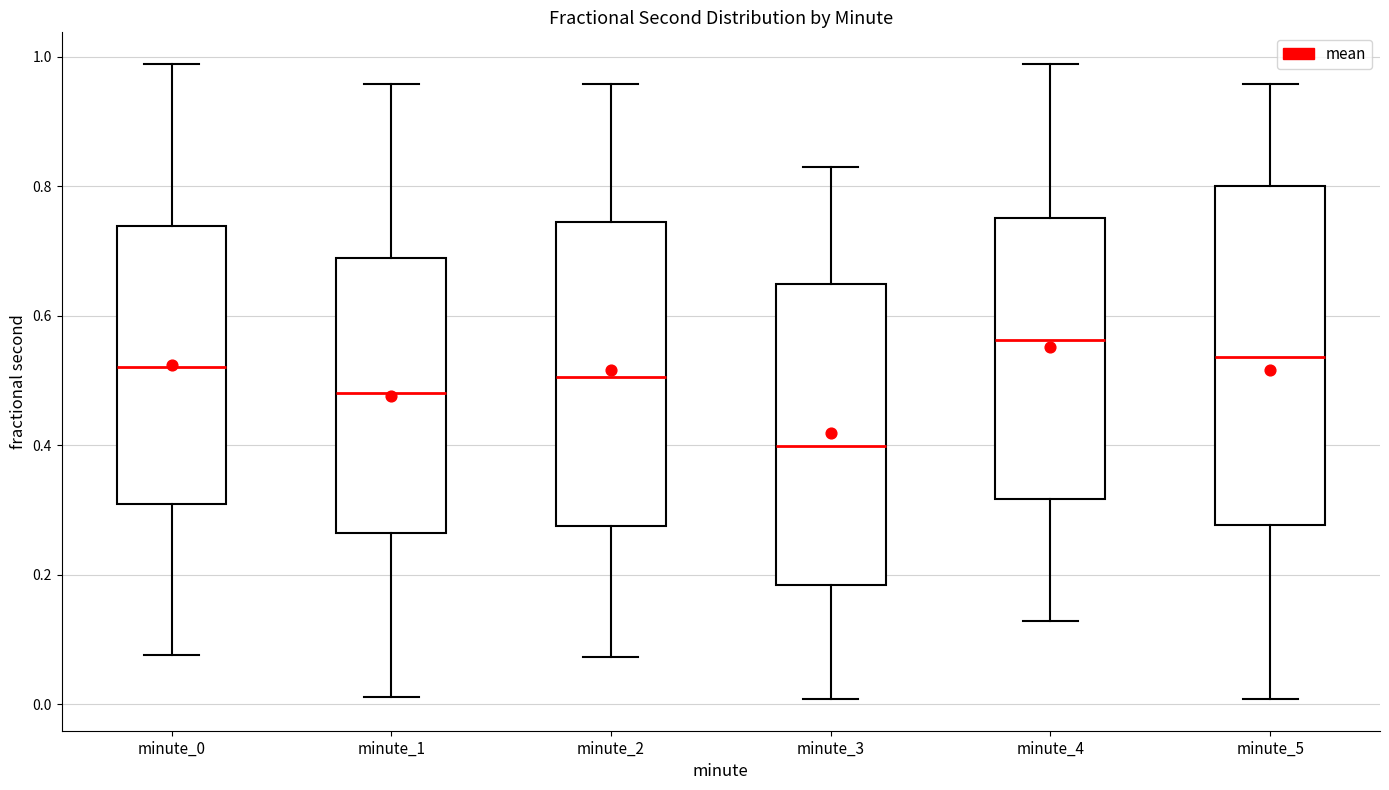

Reading left to right, read every box against the y-axis: the position of its median line, the range the box covers, and the ends of its whiskers. The values are not printed on the chart, so give them approximately, as read against the axis.

minute_0: median 0.52, box 0.30 to 0.74, whiskers 0.08 to 0.98
minute_1: median 0.48, box 0.26 to 0.68, whiskers 0.02 to 0.96
minute_2: median 0.50, box 0.28 to 0.74, whiskers 0.08 to 0.96
minute_3: median 0.40, box 0.18 to 0.64, whiskers 0.00 to 0.84
minute_4: median 0.56, box 0.32 to 0.76, whiskers 0.12 to 0.98
minute_5: median 0.54, box 0.28 to 0.80, whiskers 0.00 to 0.96